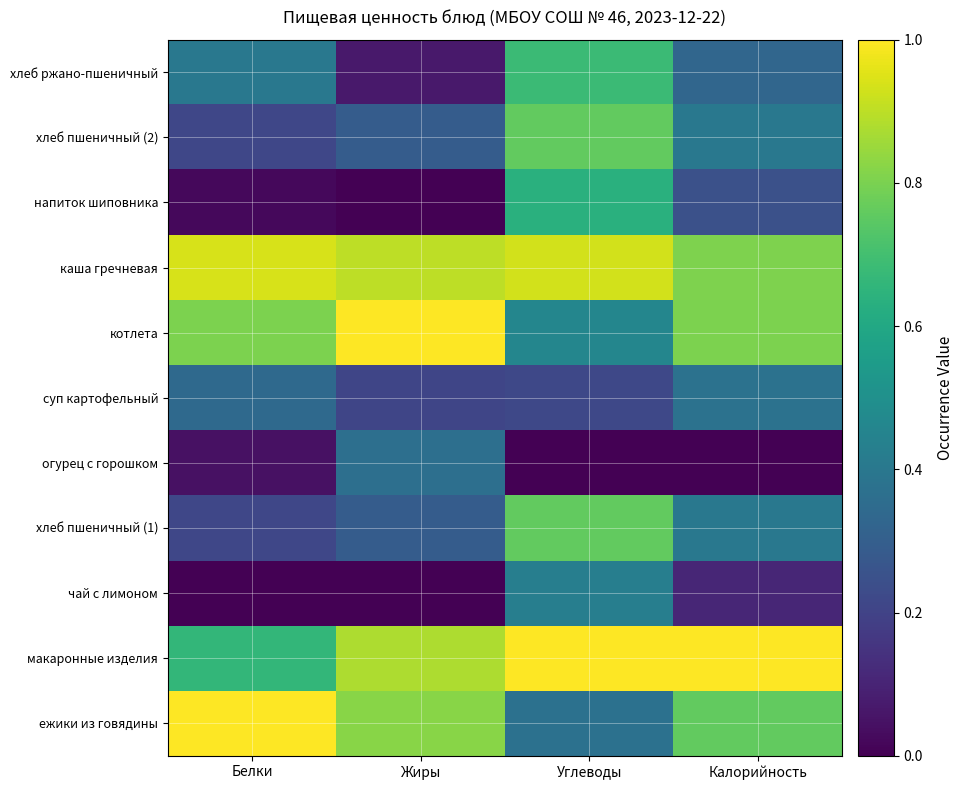

At which category is the sum across all series the highest?

Углеводы